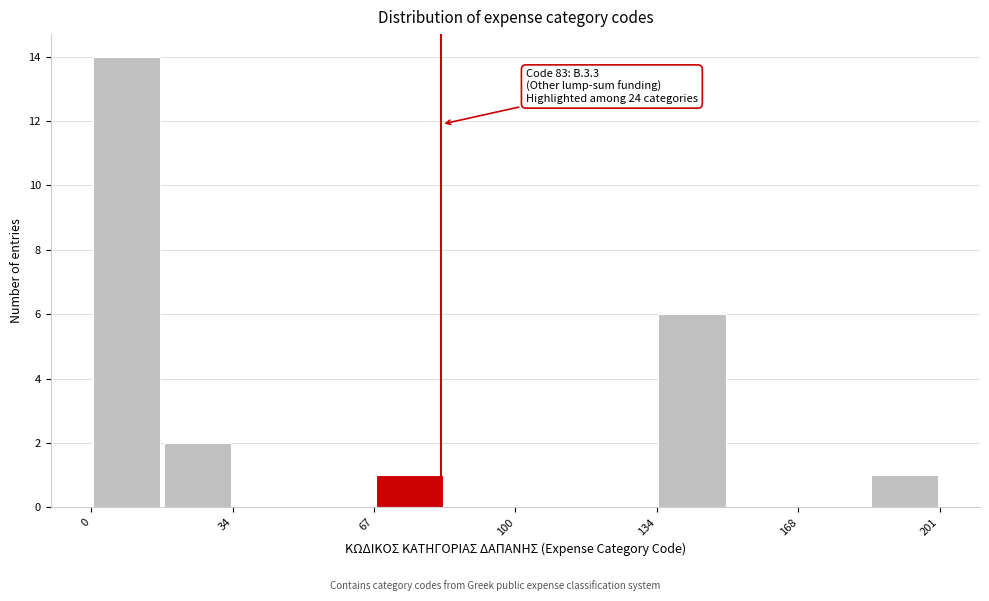

Read against the x-axis, roughly where is the centre of the tallest bar?

10